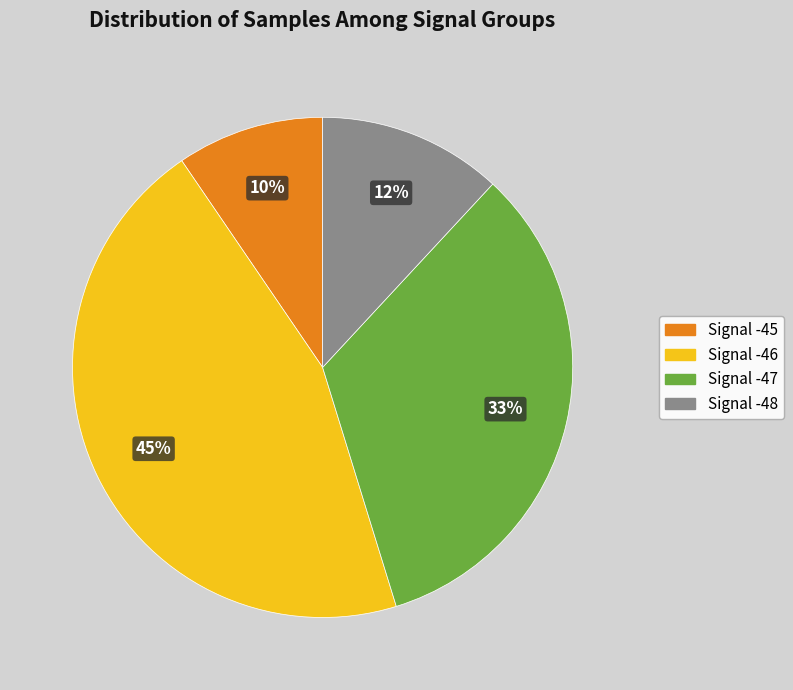

How many slices are in this pie chart?

4